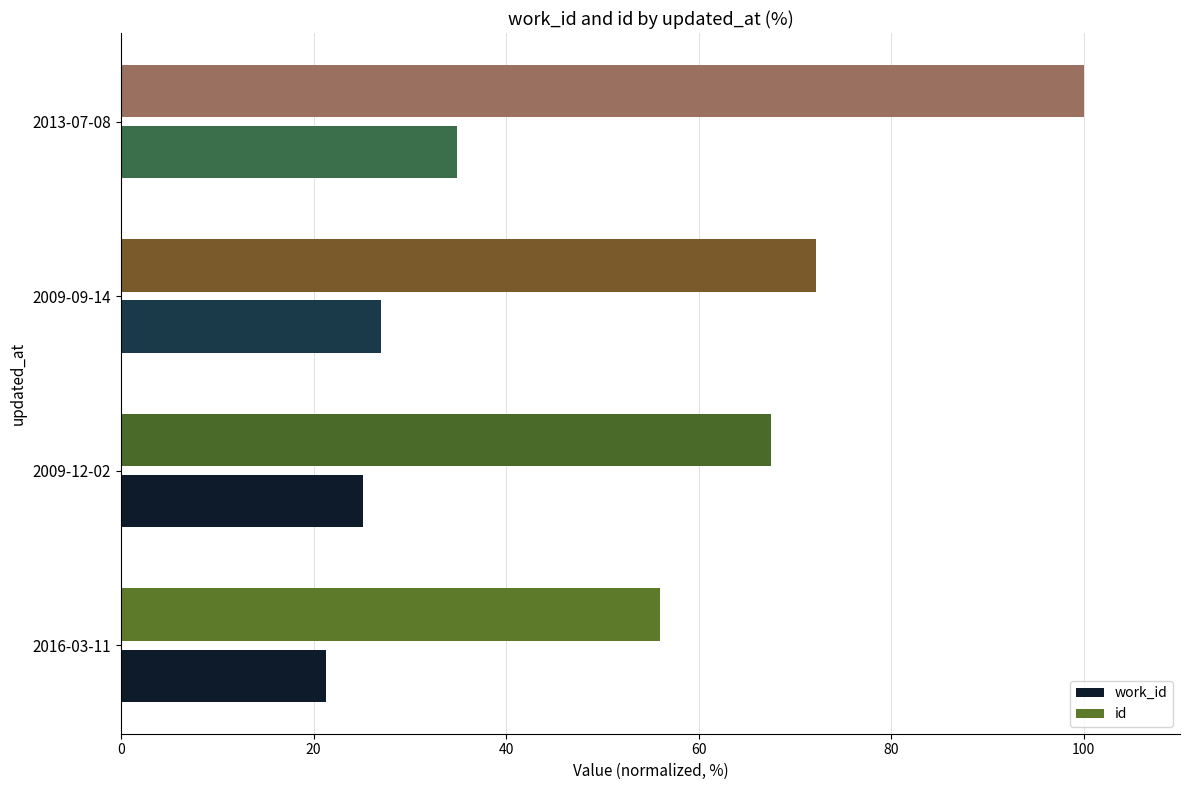

What is the average value of the work_id series?

27.1